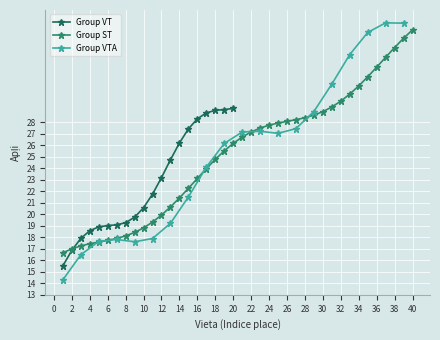

What is the change in value from 15 to 35?

+9.7